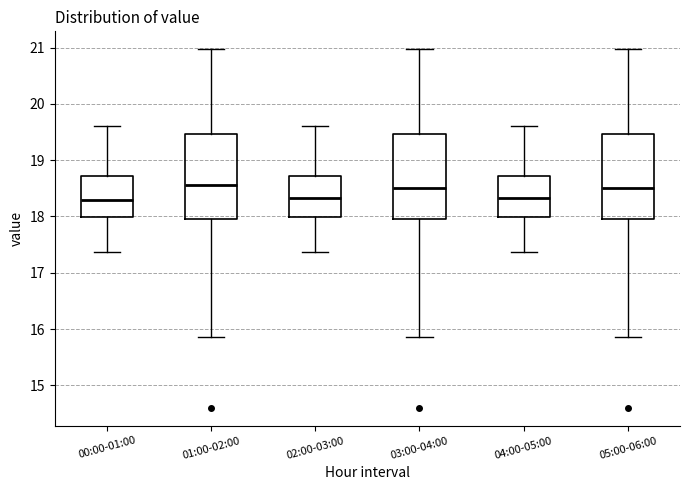

Where does the upper whisker of the box for 01:00-02:00 end on the y-axis? The values are not printed on the chart, so give them approximately, as read against the axis.

21.0